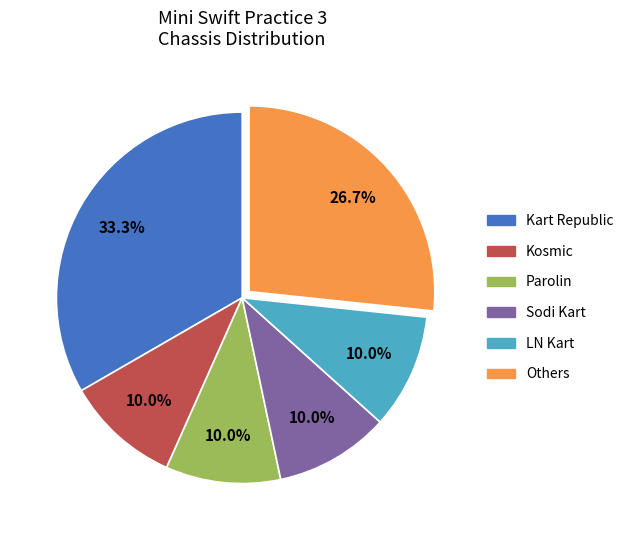

Does any single category account for the majority?

No